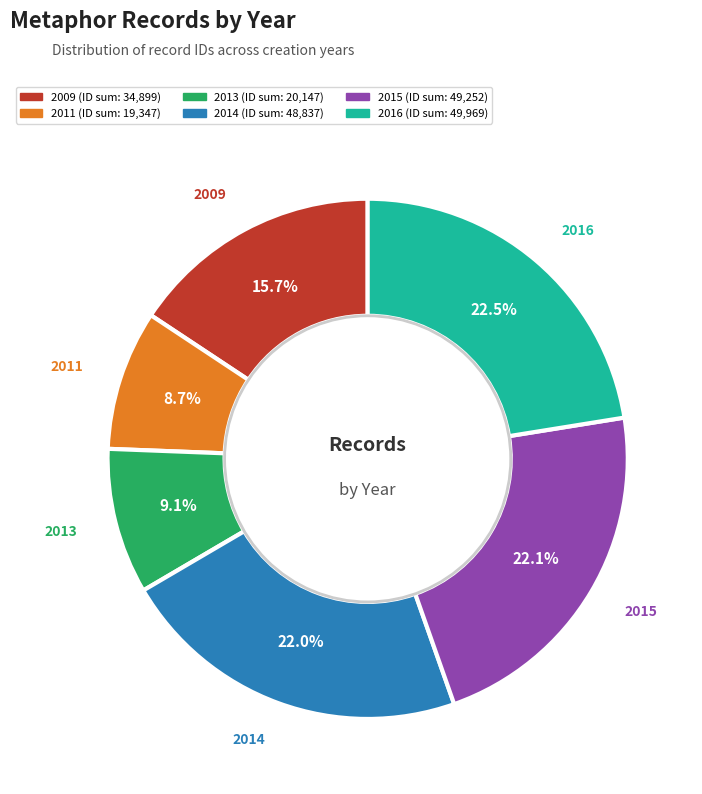

How many slices are in this pie chart?

6